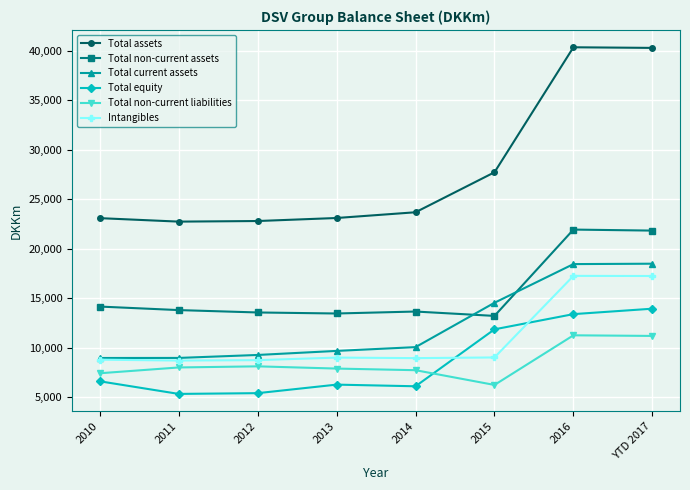

What are all the series names shown in the legend?

Total assets, Total non-current assets, Total current assets, Total equity, Total non-current liabilities, Intangibles